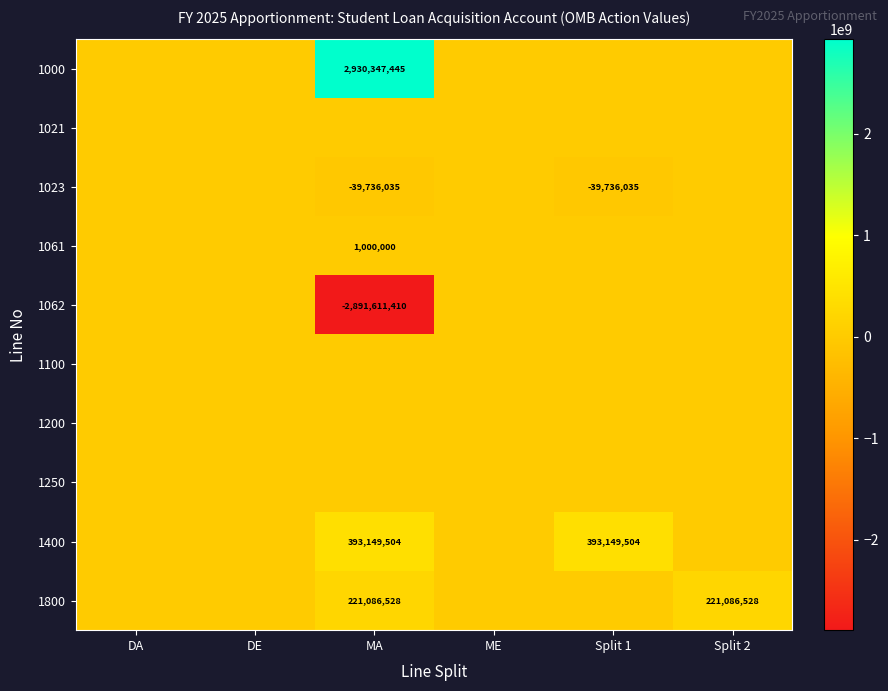

The 1061 series shows 581475 at MA. True or false?

False